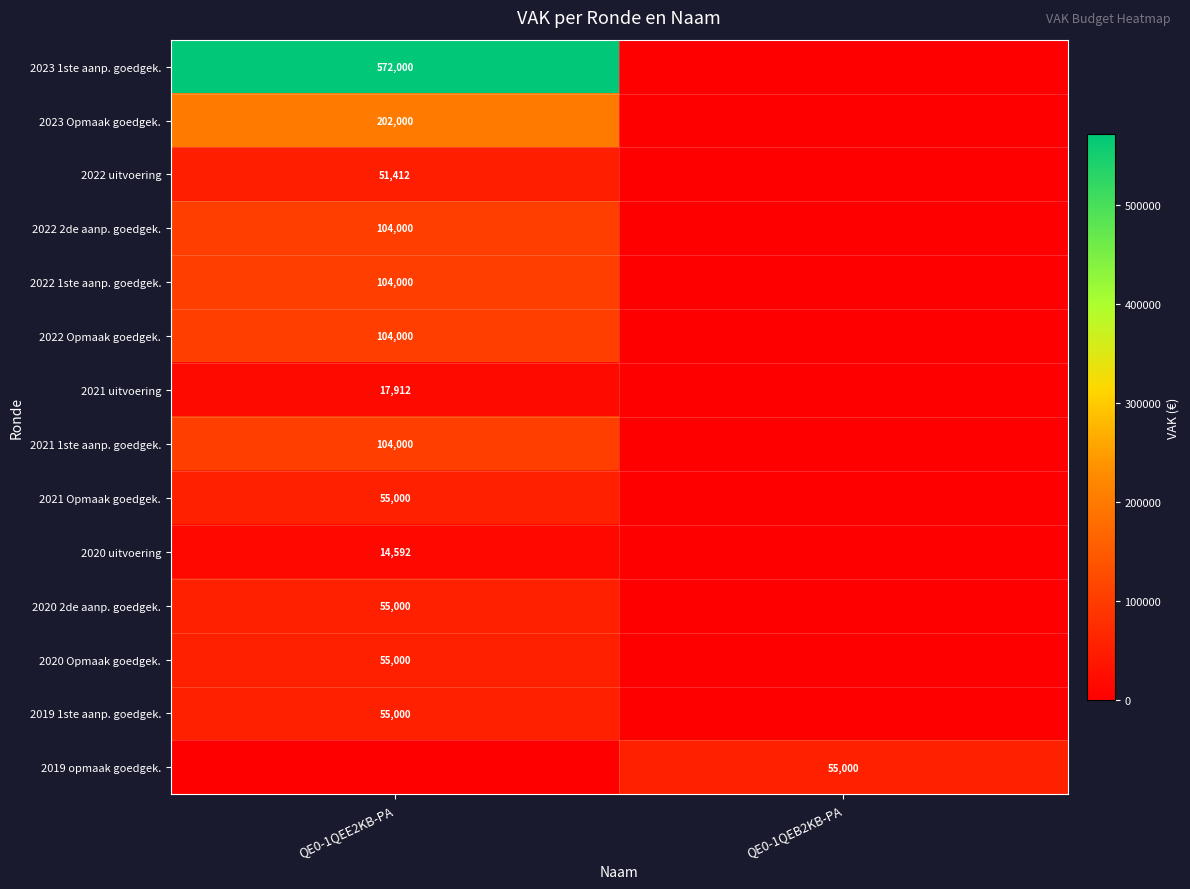

True or false: 2022 uitvoering has a value of 21066 at QE0-1QEE2KB-PA.

False